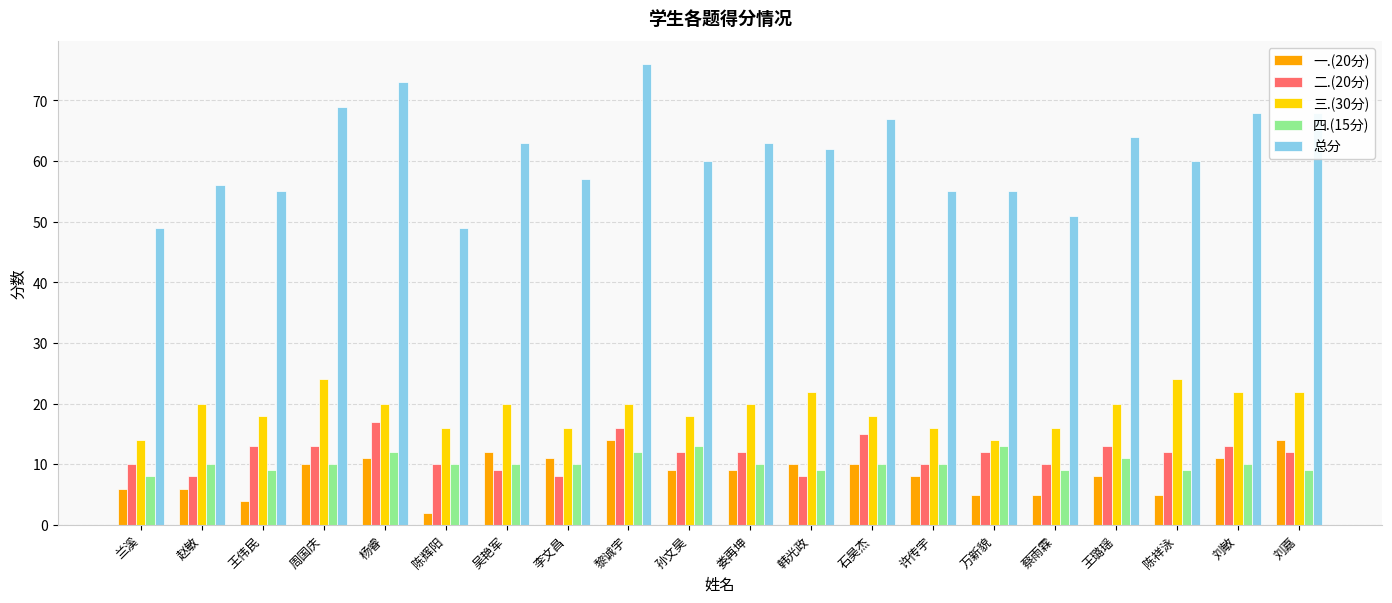

At which category is the sum across all series the highest?

黎诚宇